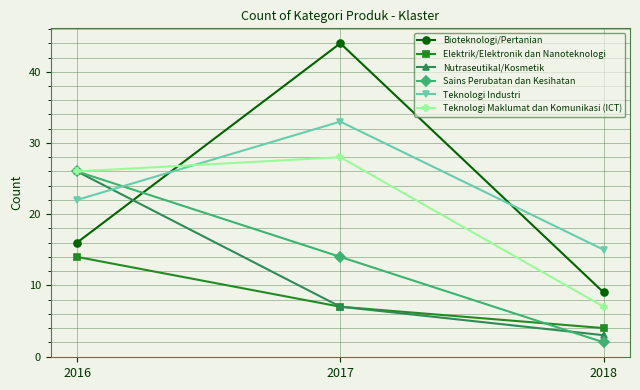

How many lines are shown in the chart?

6